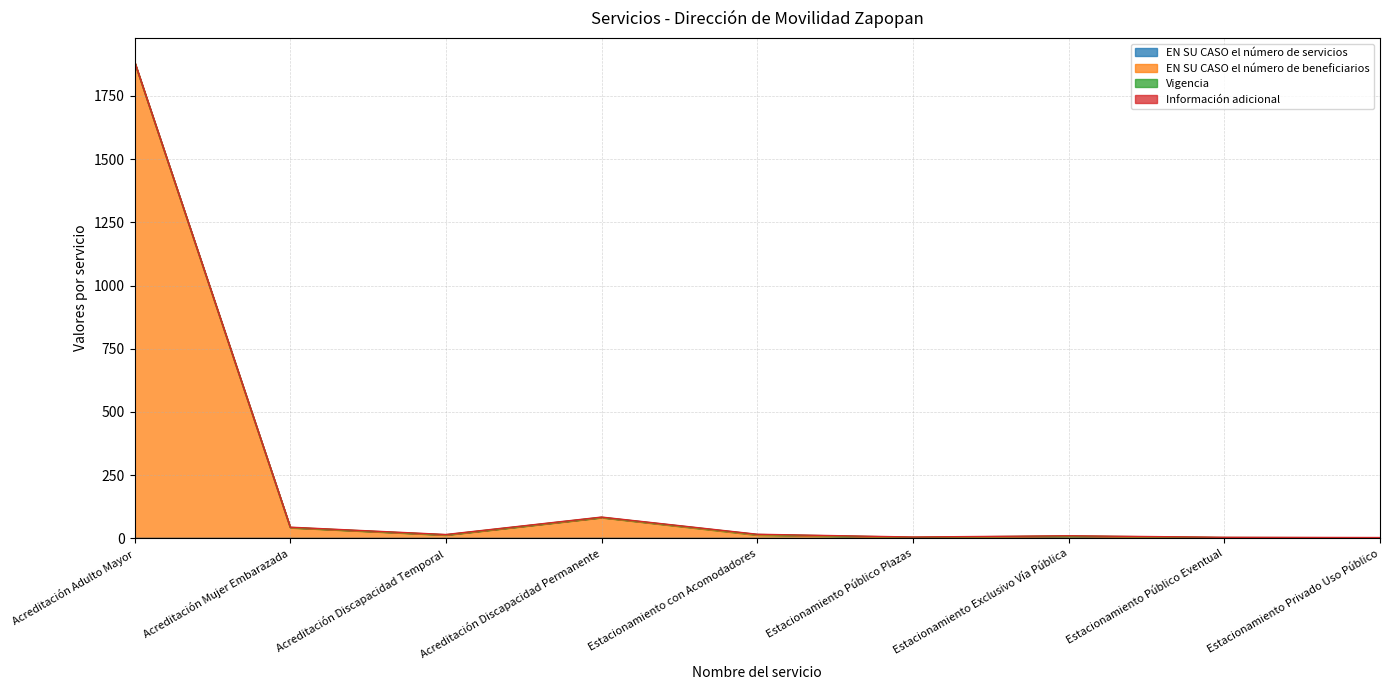

What is the sum of the Información adicional values at Acreditación Mujer Embarazada and Acreditación Discapacidad Permanente?

2